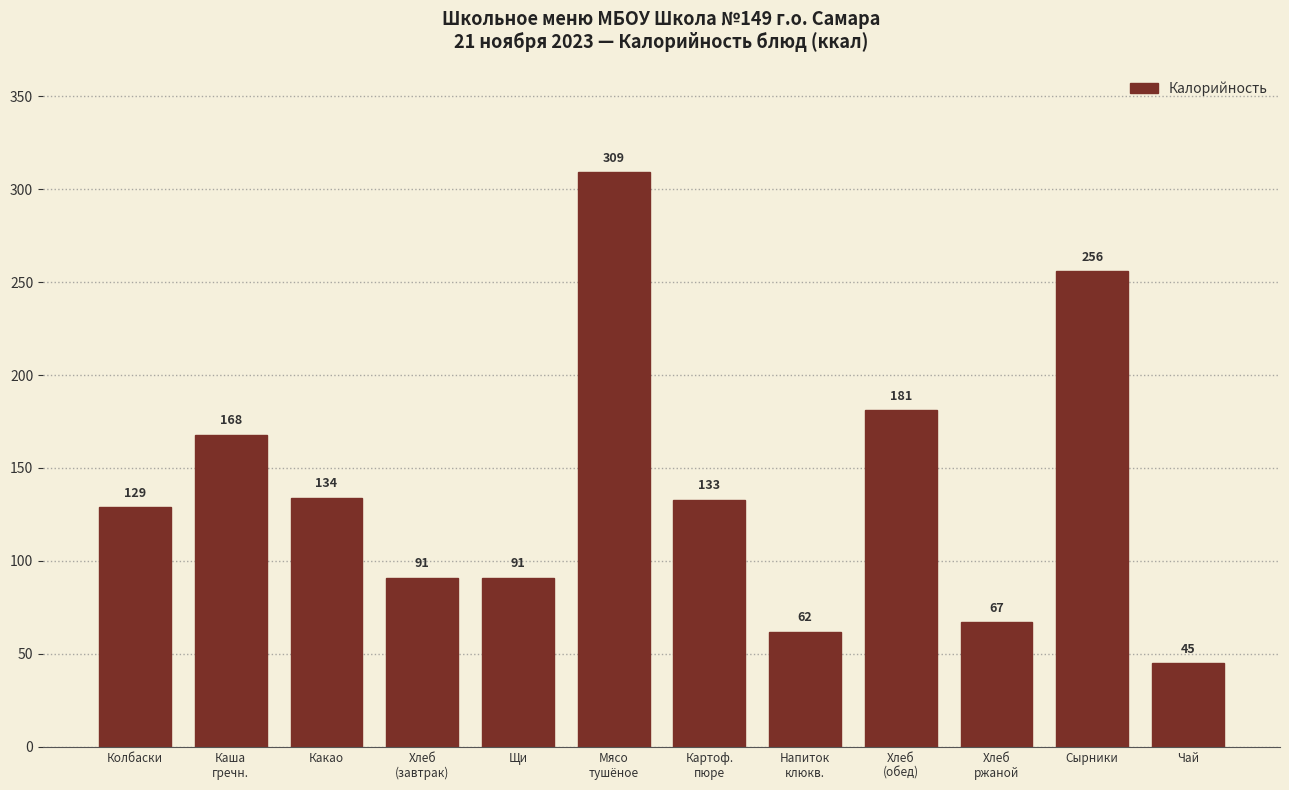

At which category does the chart reach its peak across all series?

Мясо
тушёное